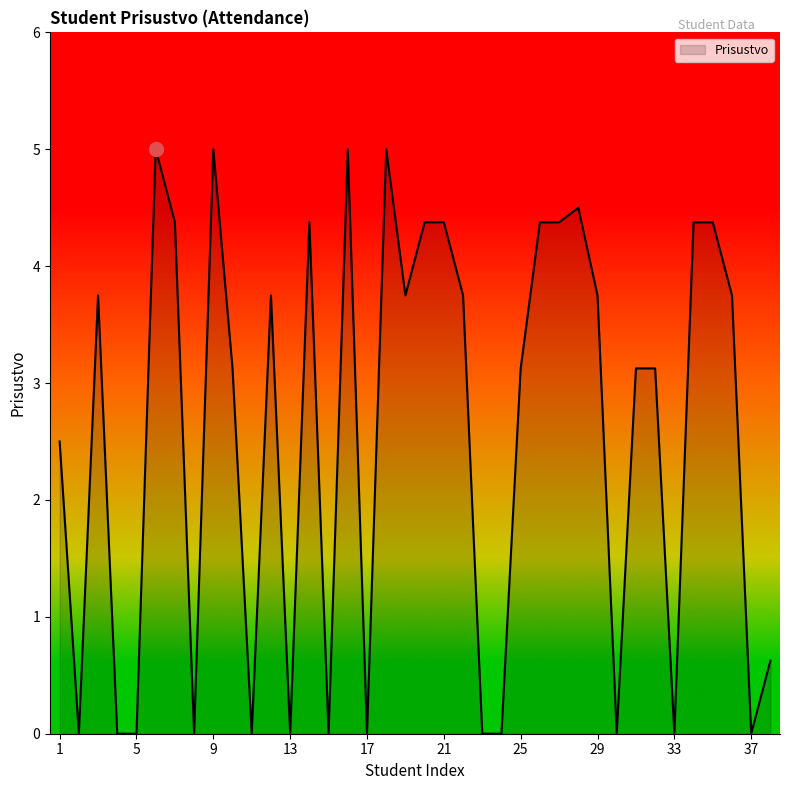

What is the greatest value displayed?

5.0